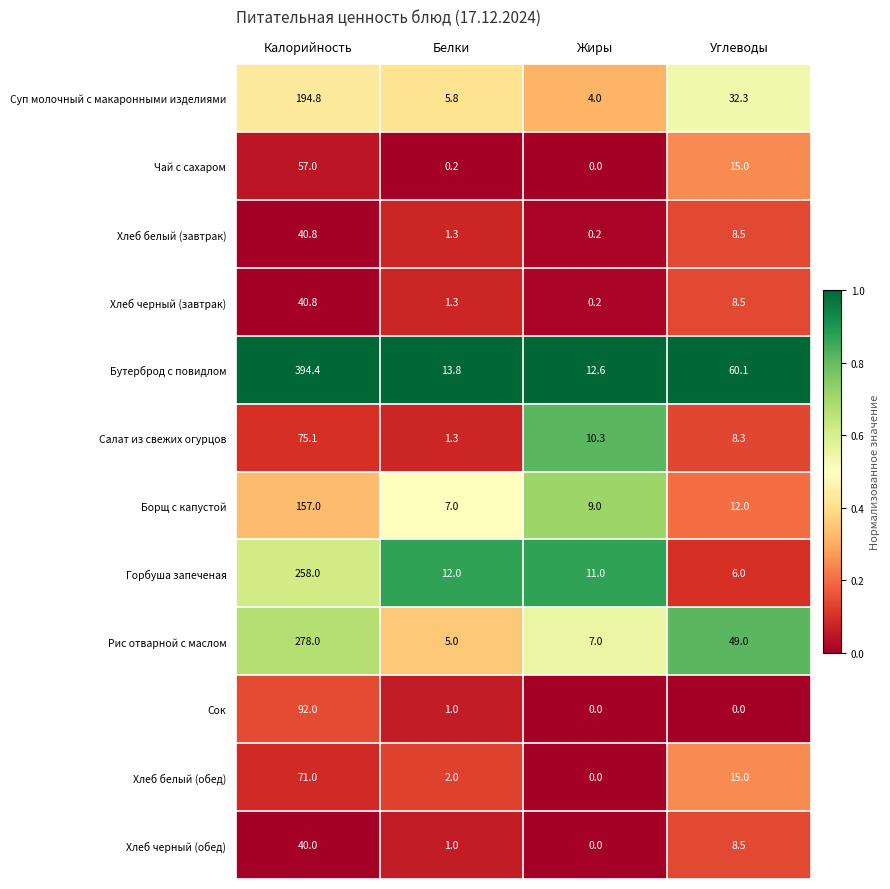

What is the greatest value displayed?

394.4